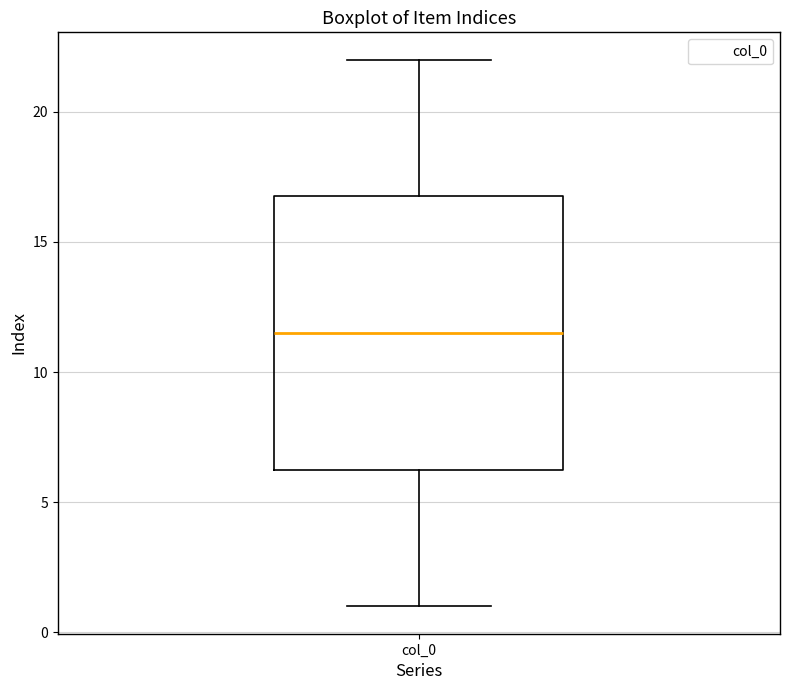

Where is the lower edge of the box for col_0 on the y-axis? The values are not printed on the chart, so give them approximately, as read against the axis.

6.5